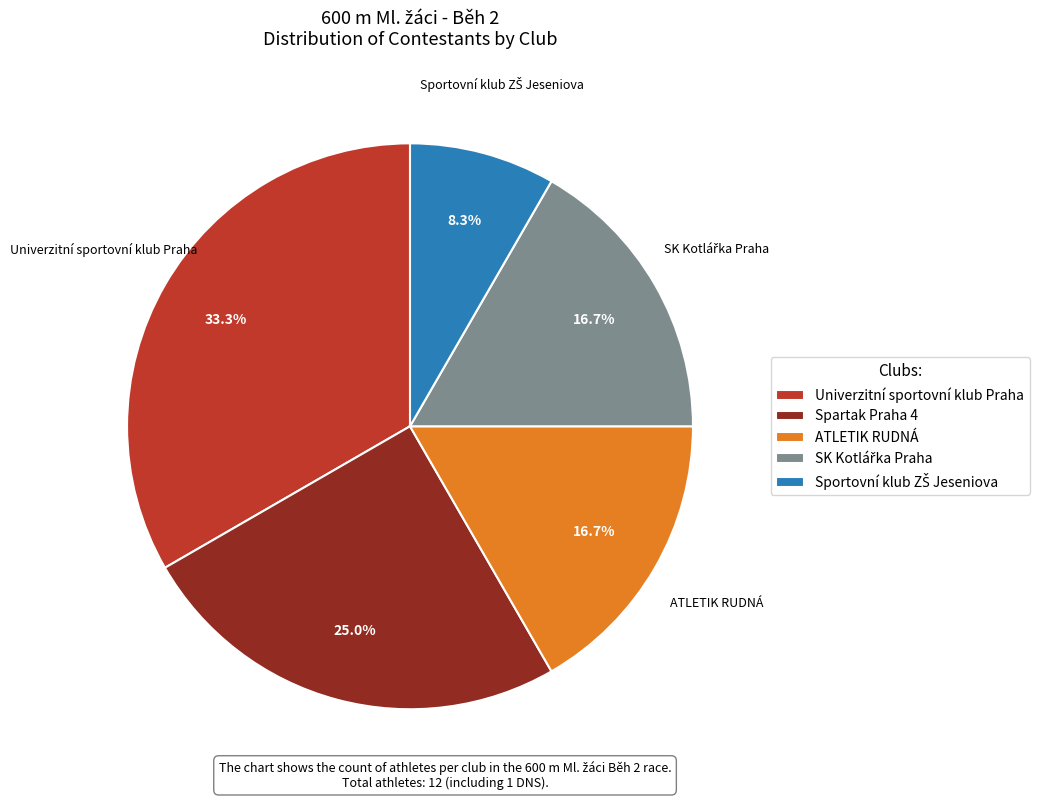

How much of the chart is everything except Univerzitní sportovní klub Praha?

66.7%